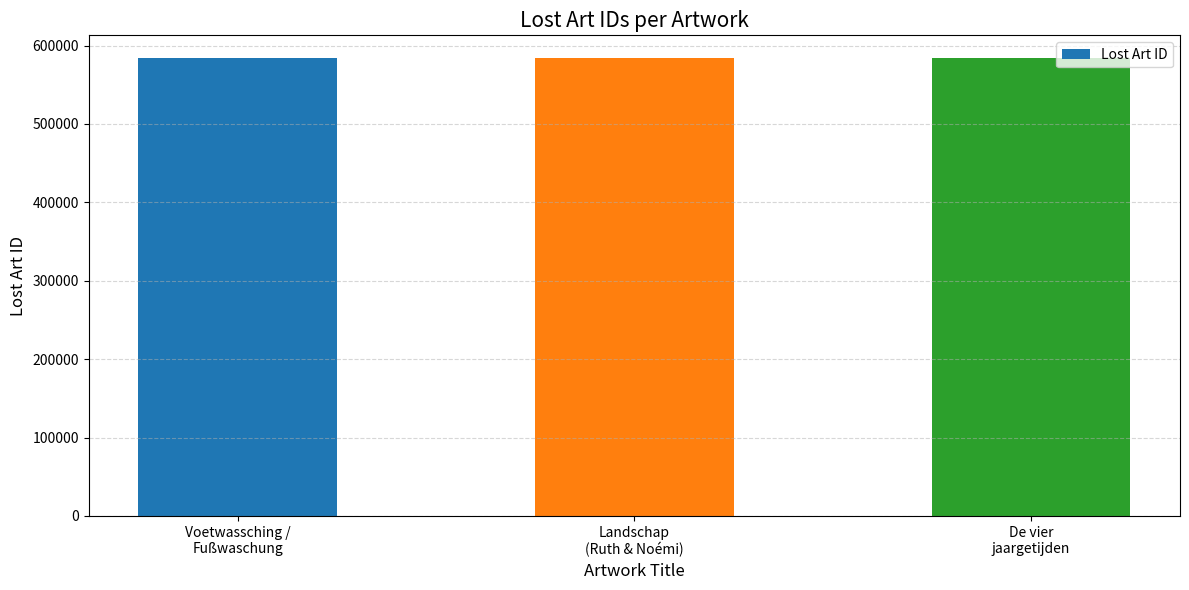

What is the average value?

583912